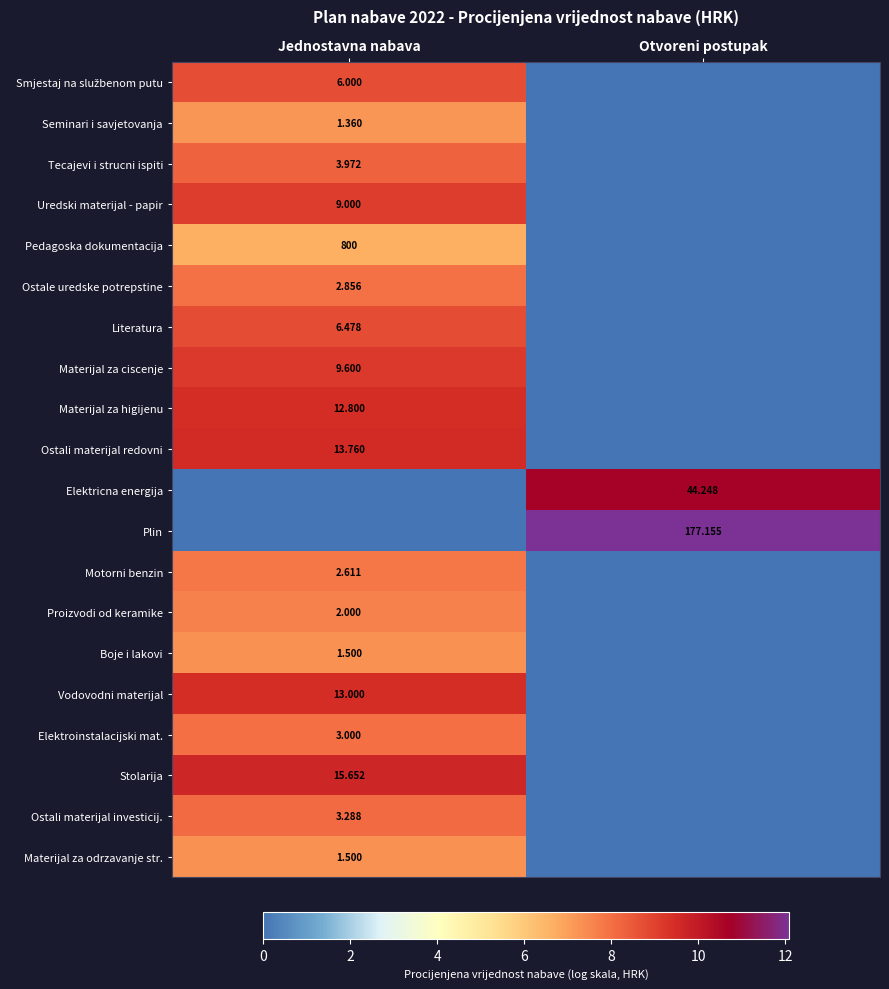

What is the sum of all Seminari i savjetovanja values?

7.2